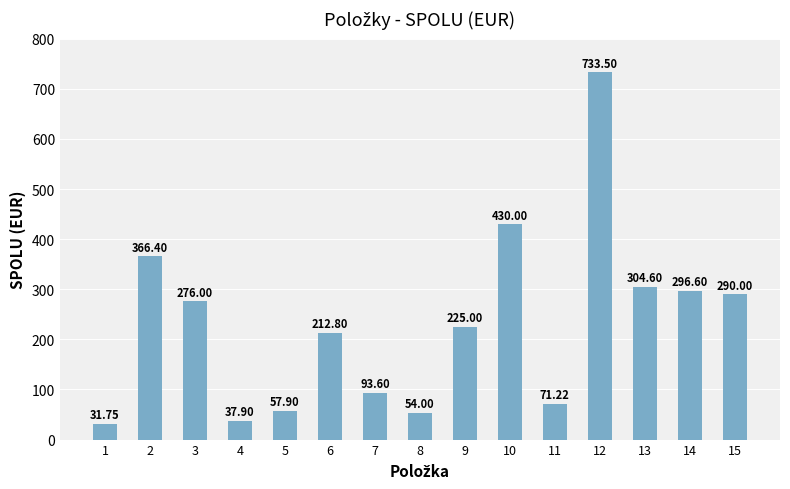

Where is the data nearest to the value 382?

2